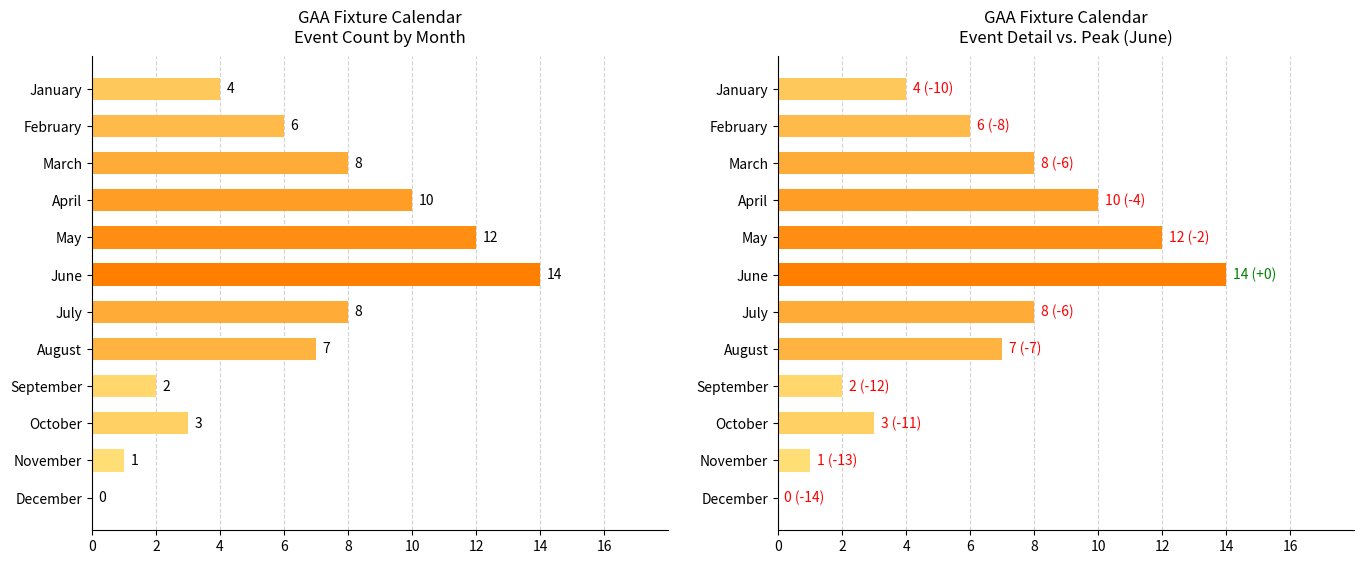

Count the number of values greater than 7.

5